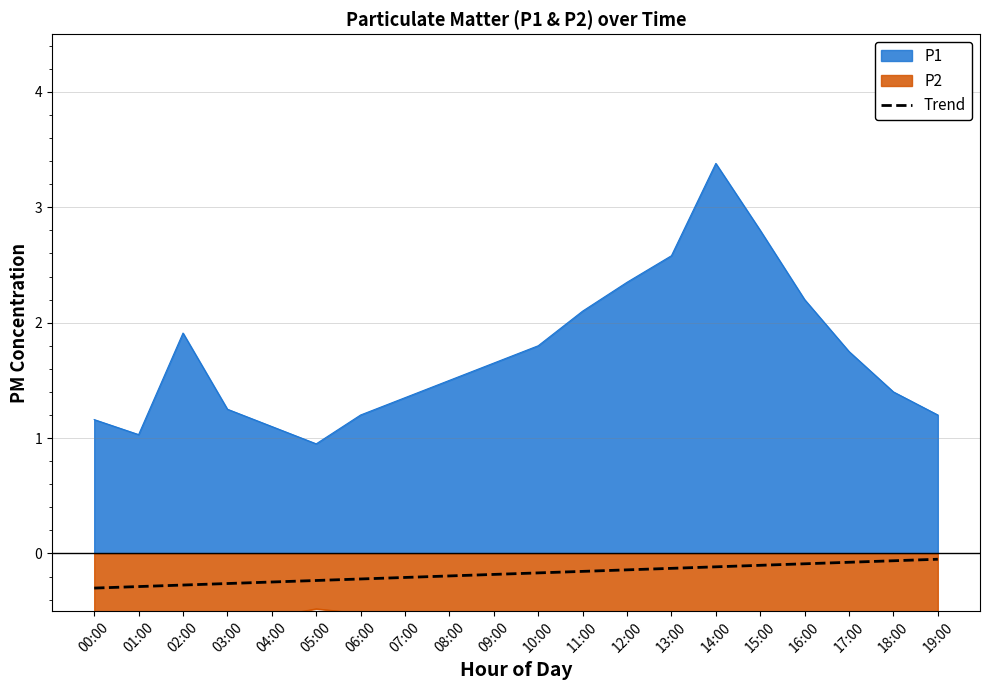

True or false: Trend and P1 cross at least once.

False